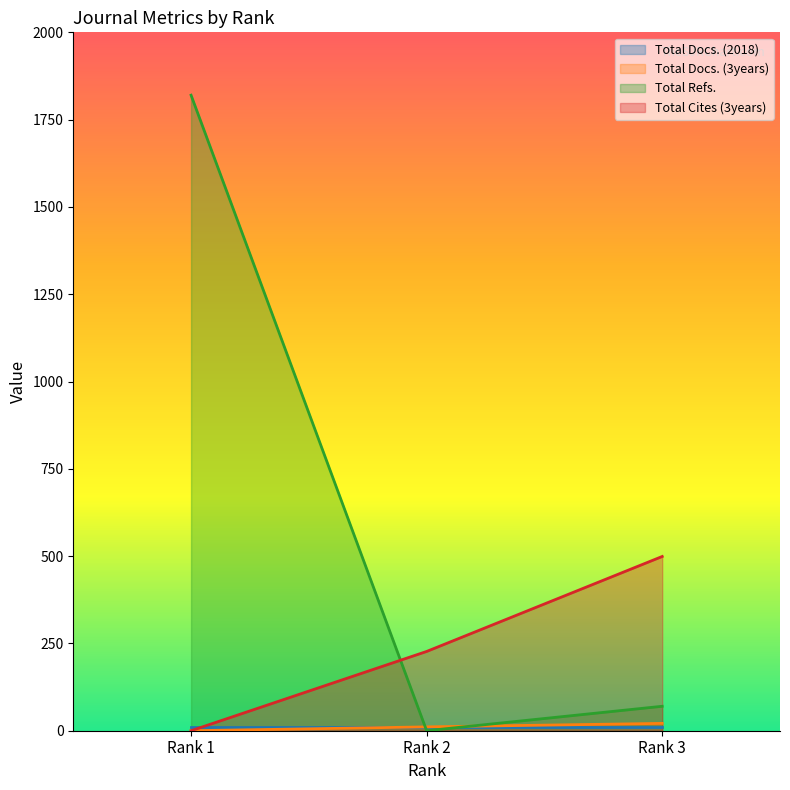

Which series has the largest total across all categories?

Total Refs.